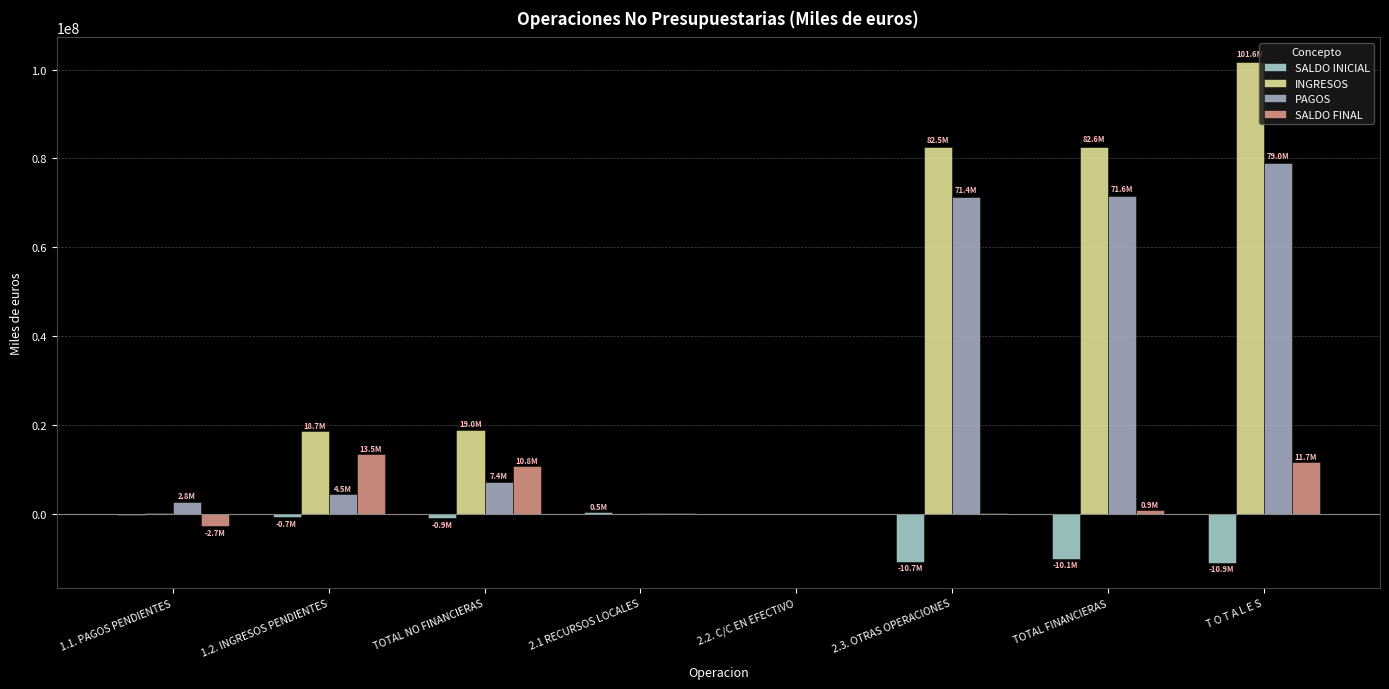

What is the greatest value displayed?

101592806